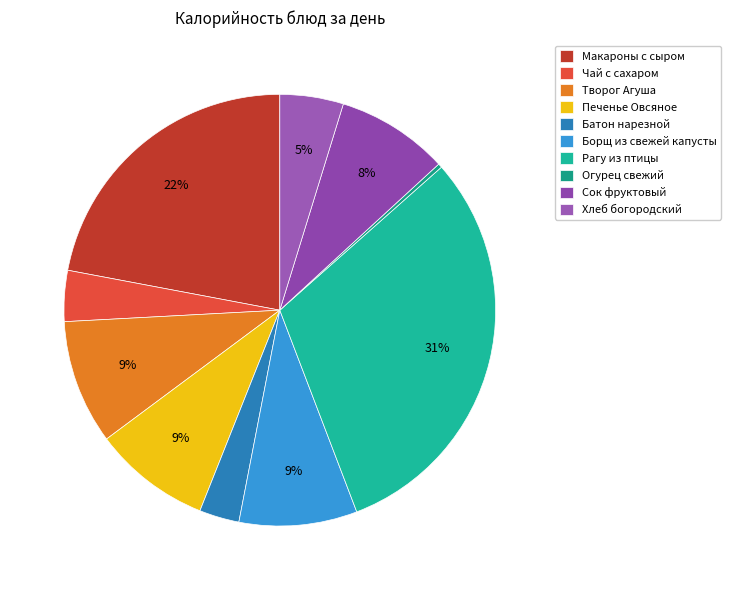

Is it true that Борщ из свежей капусты is 1% of the pie?

False